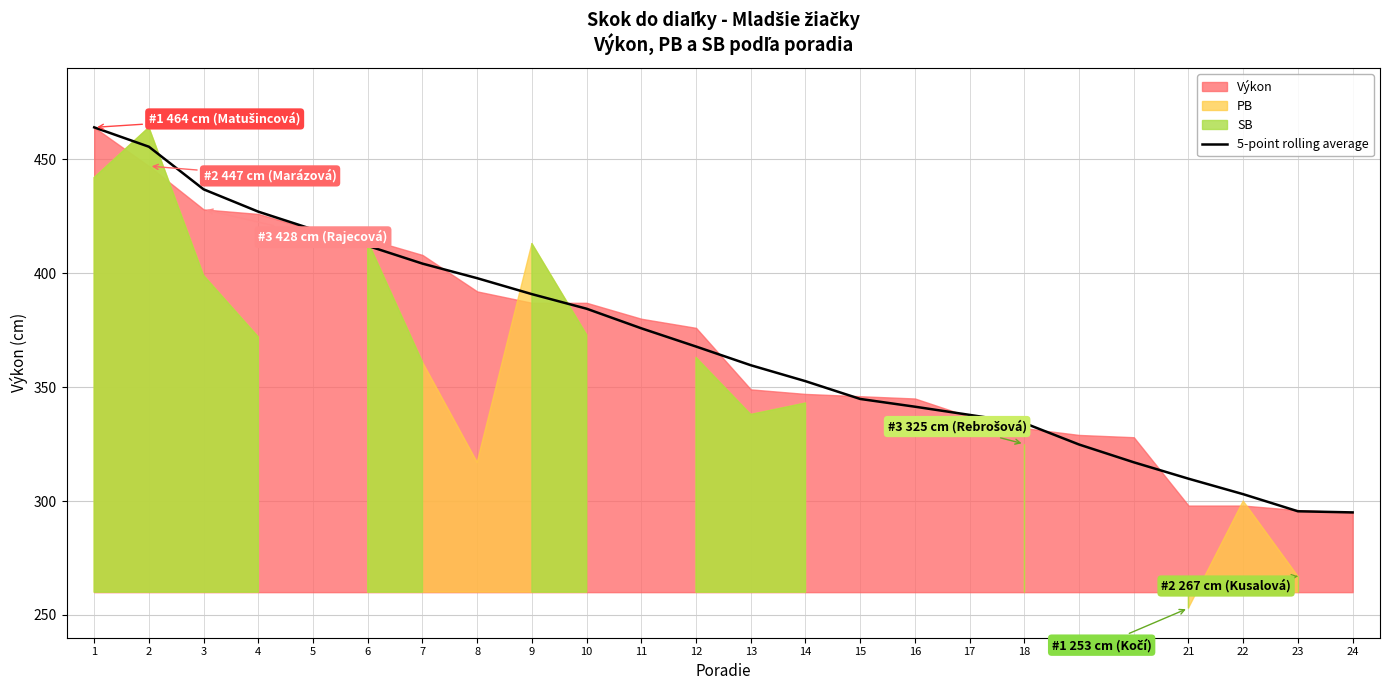

What is the highest value of the 5-point rolling average series?

464.0